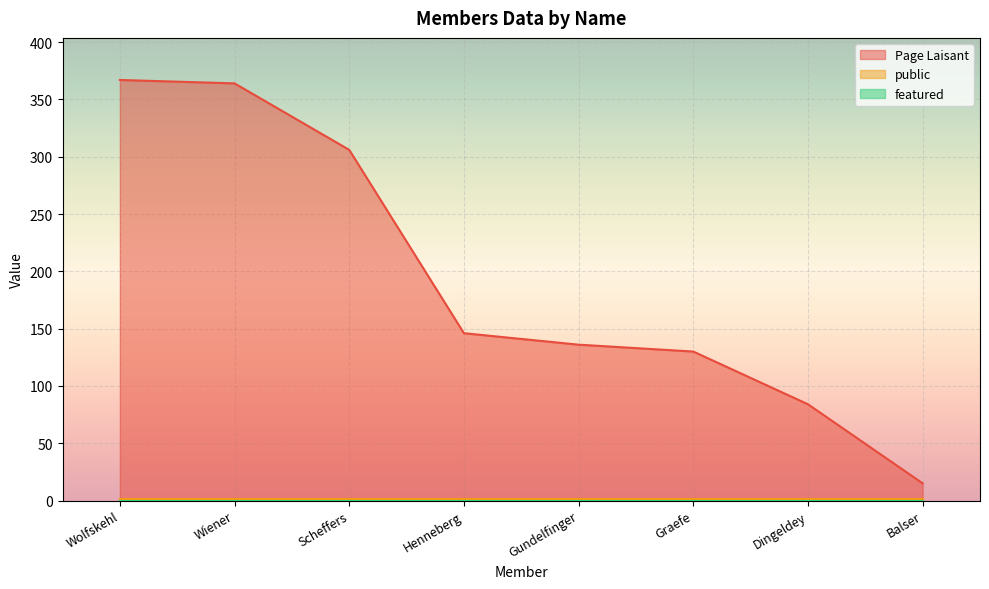

True or false: Page Laisant has a value of 173 at Graefe.

False